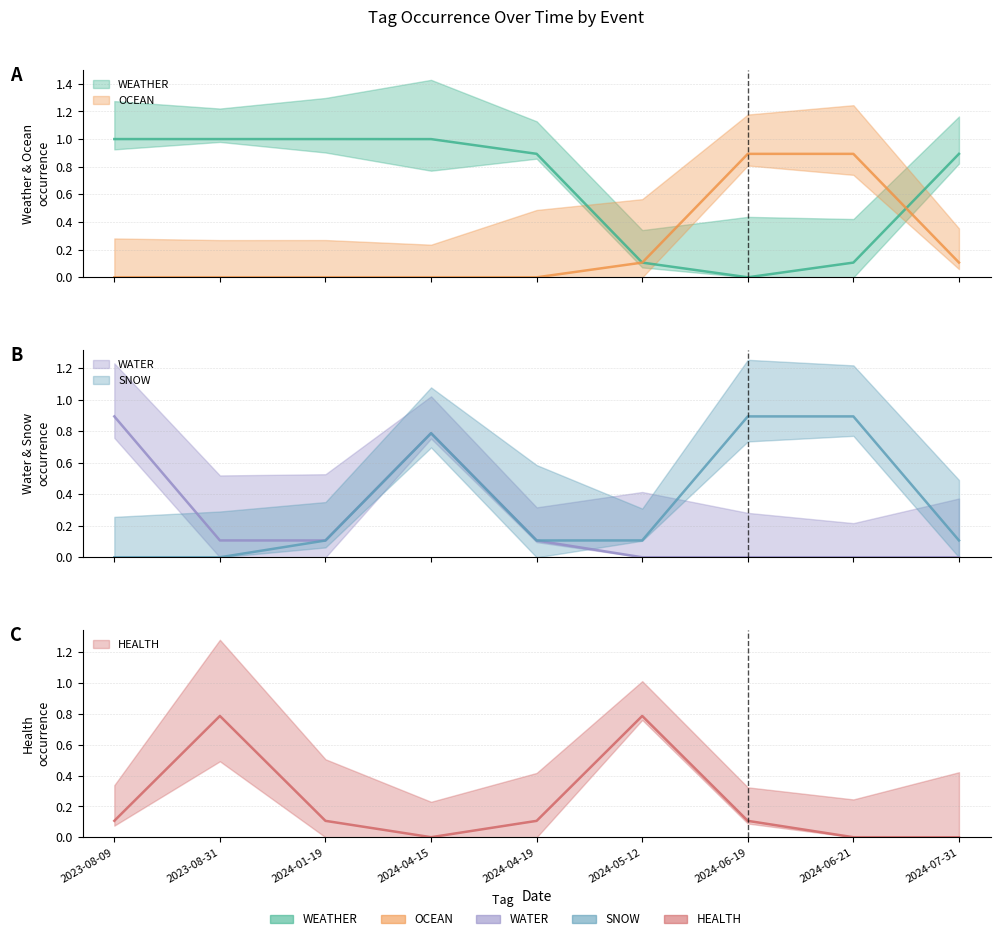

True or false: SNOW and HEALTH intersect in this chart.

True